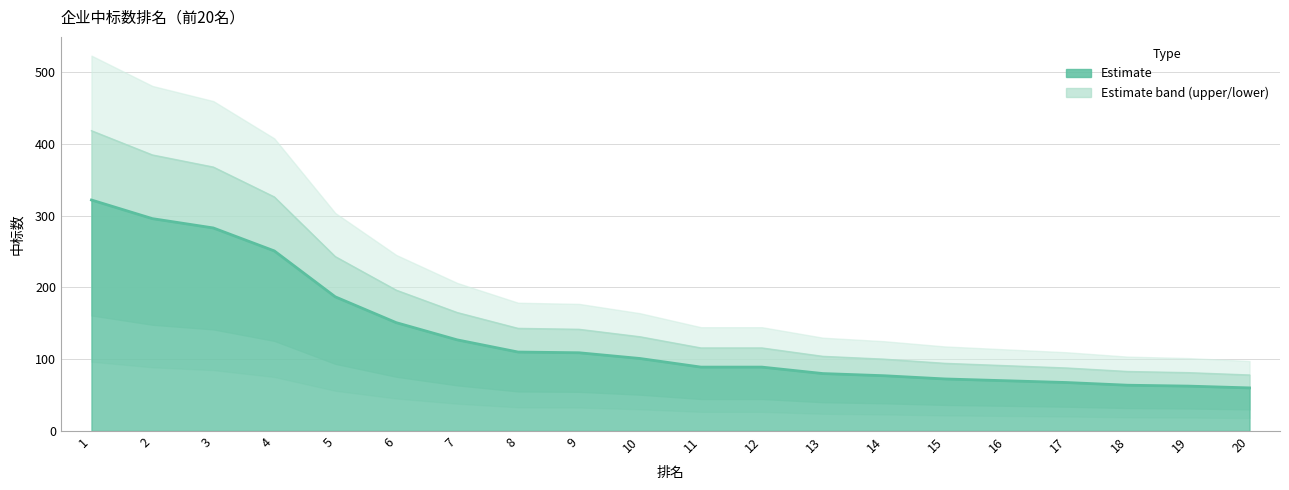

How many values are below 131?

10